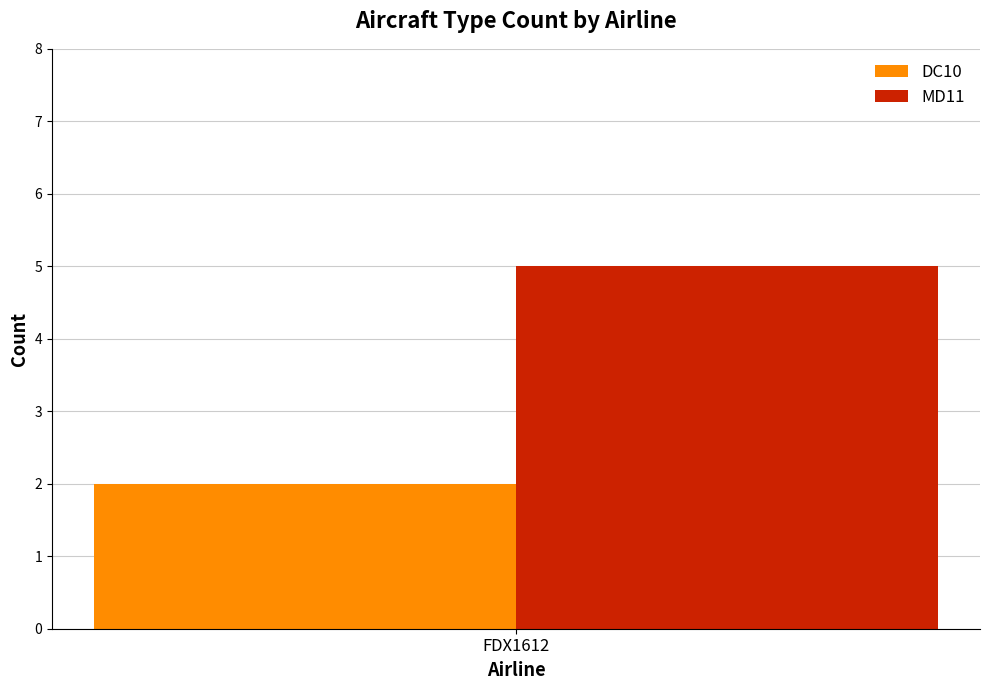

Is it true that MD11 equals 7 at FDX1612?

False